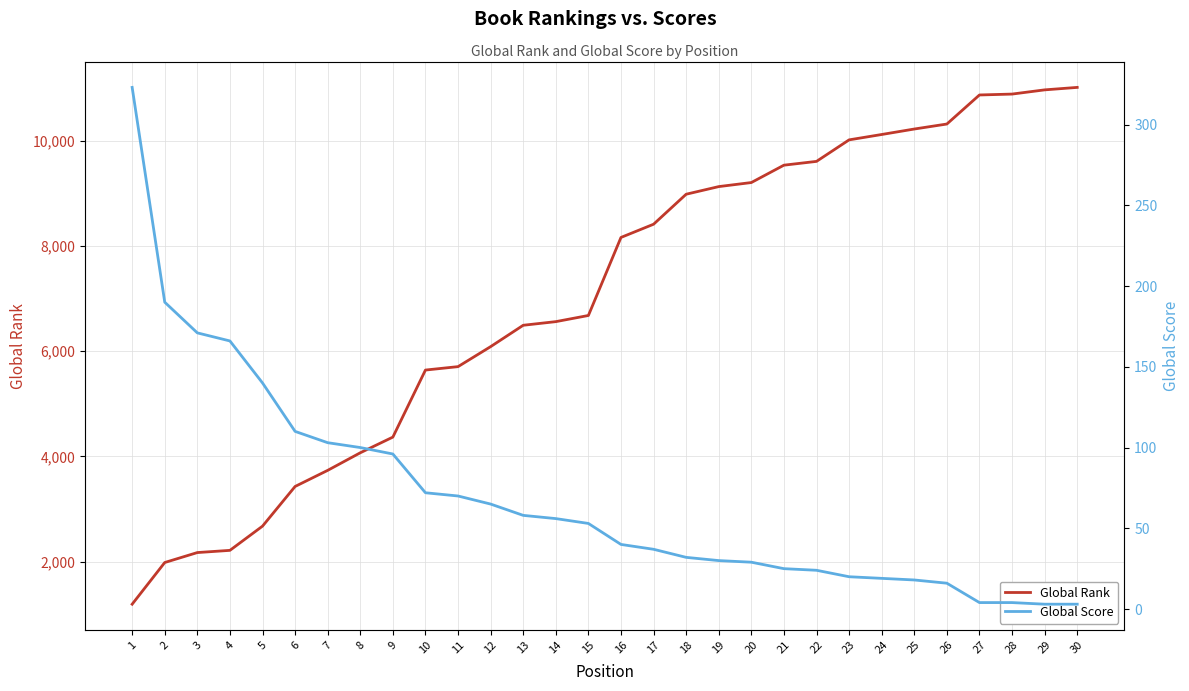

What is the difference between the maximum and second lowest values in the Global Score series?

320